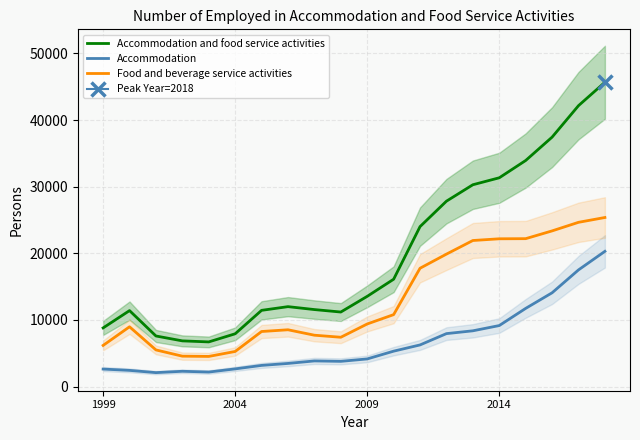

True or false: Accommodation and Accommodation and food service activities cross at least once.

False